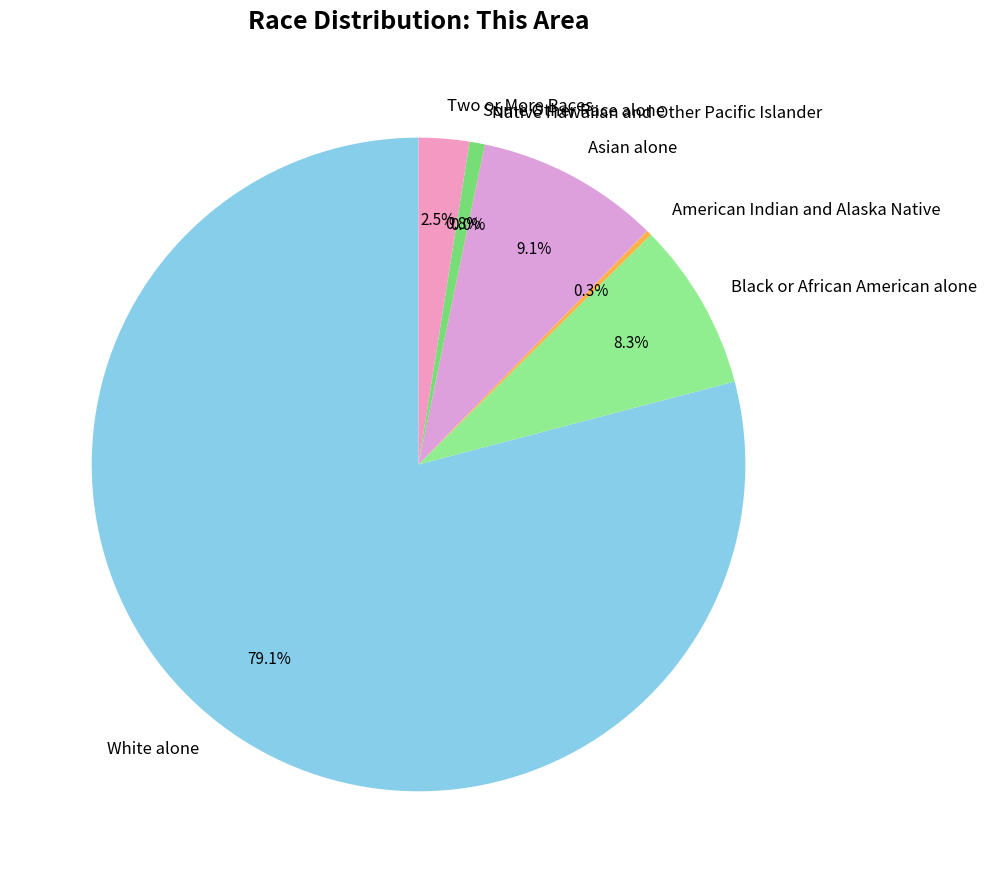

Does any single category account for the majority?

Yes